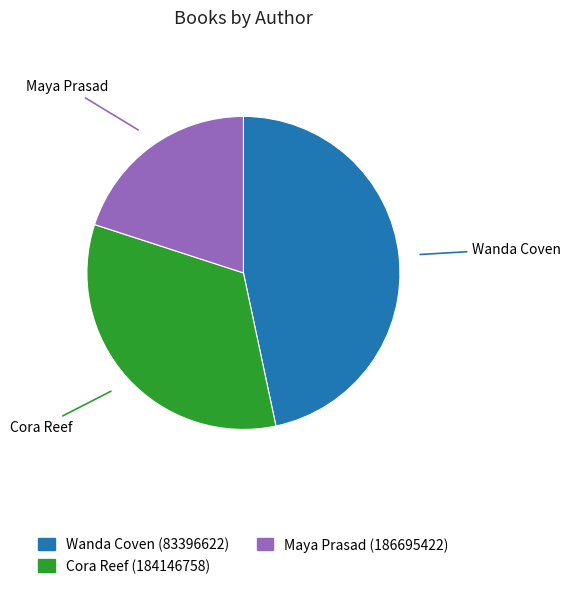

Is there a majority slice in this chart?

No